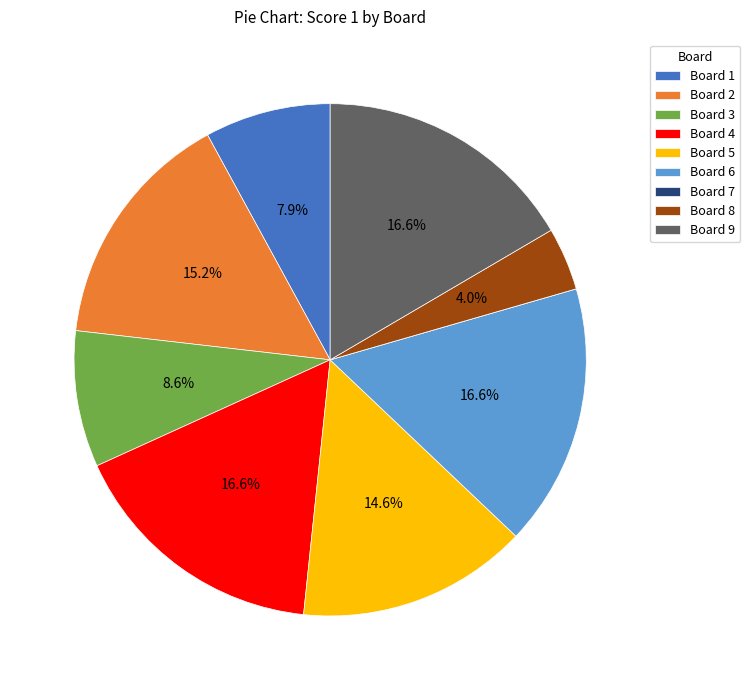

Does any single category account for the majority?

No